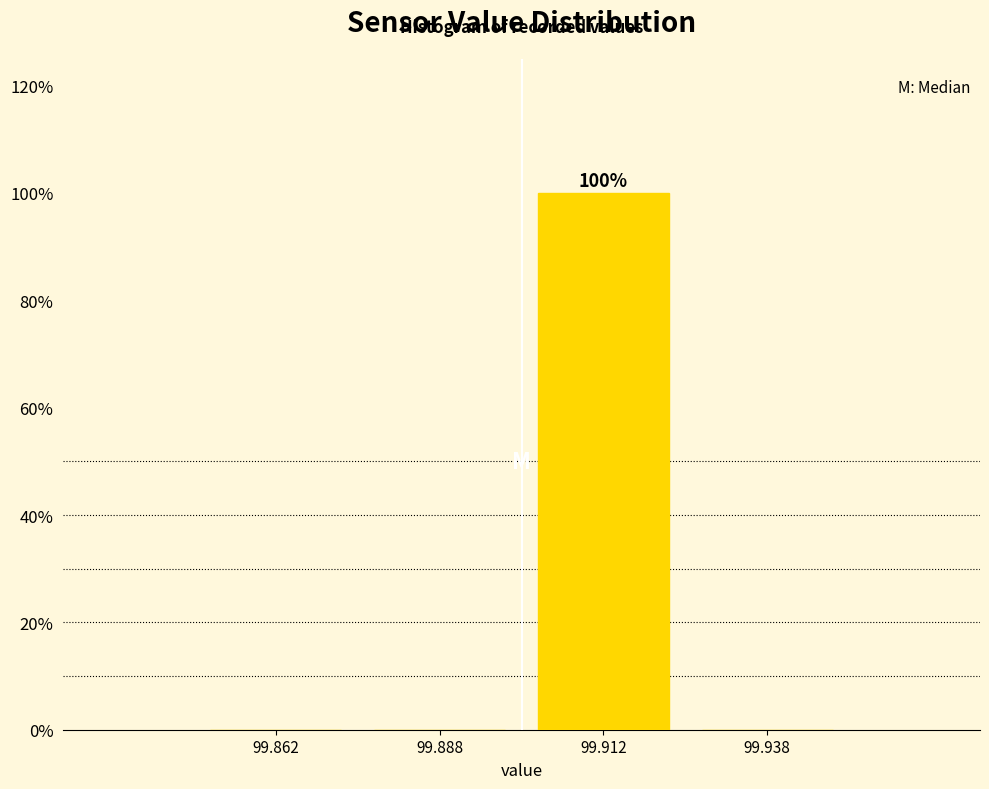

Which range on the x-axis has the tallest bar?

99.900 to 99.925